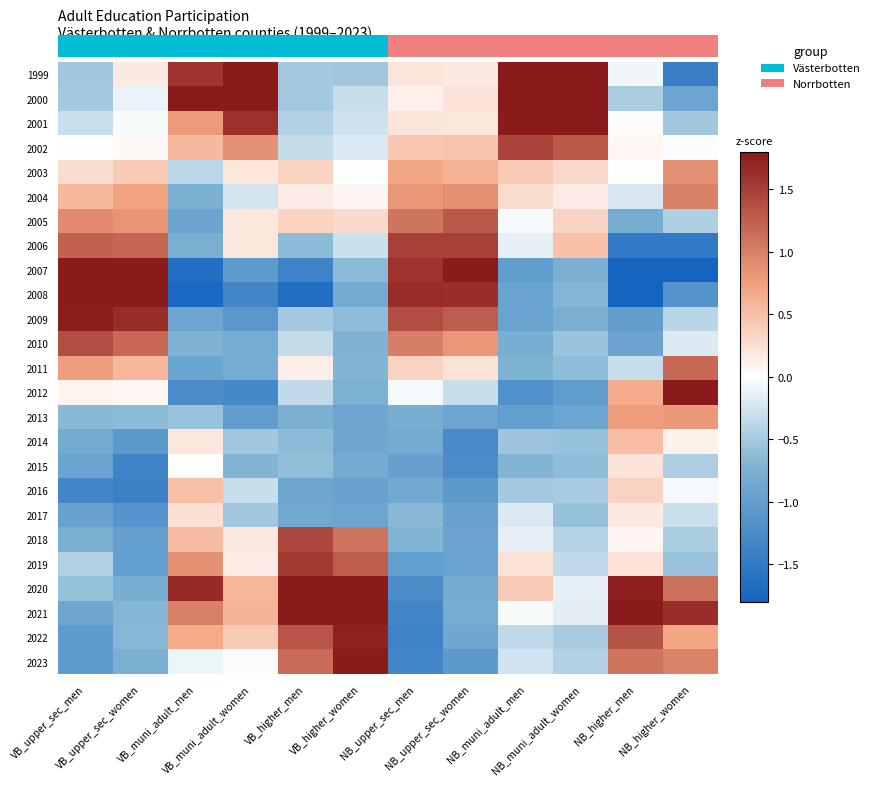

What is the smallest value displayed?

-1.8